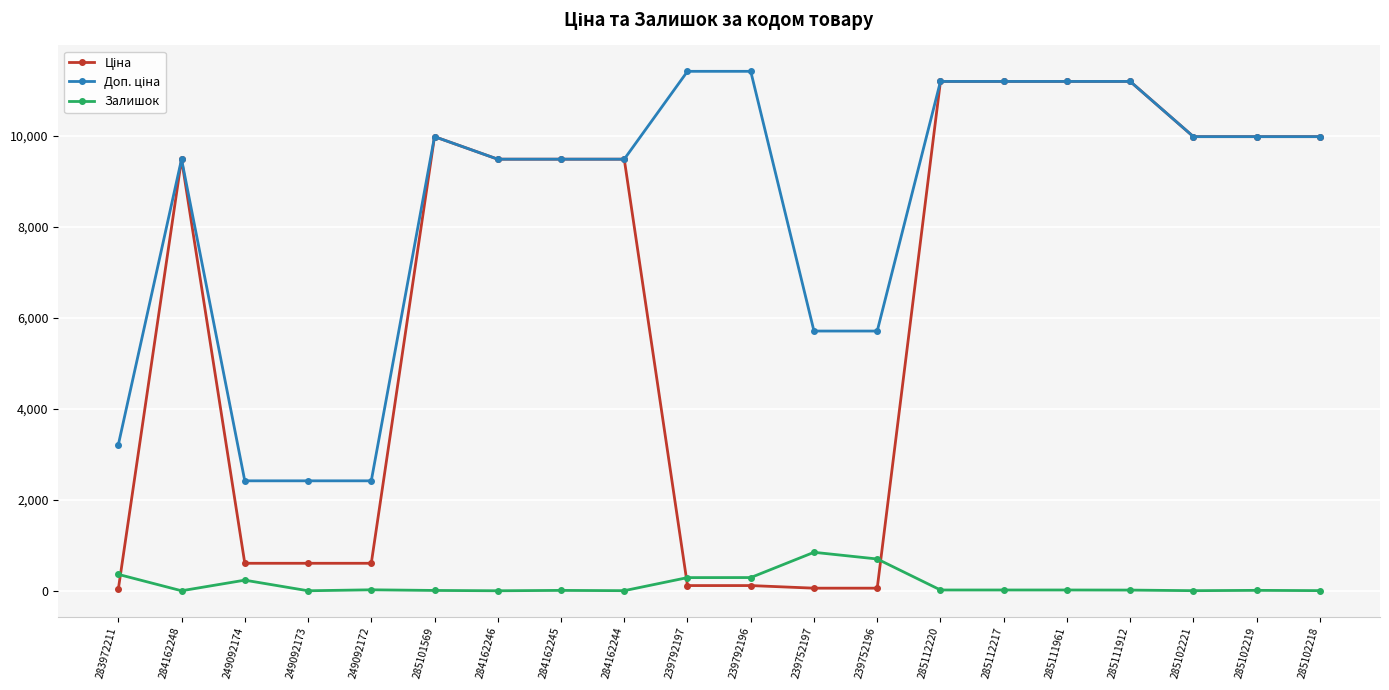

What is the highest value of the Залишок series?

845.0